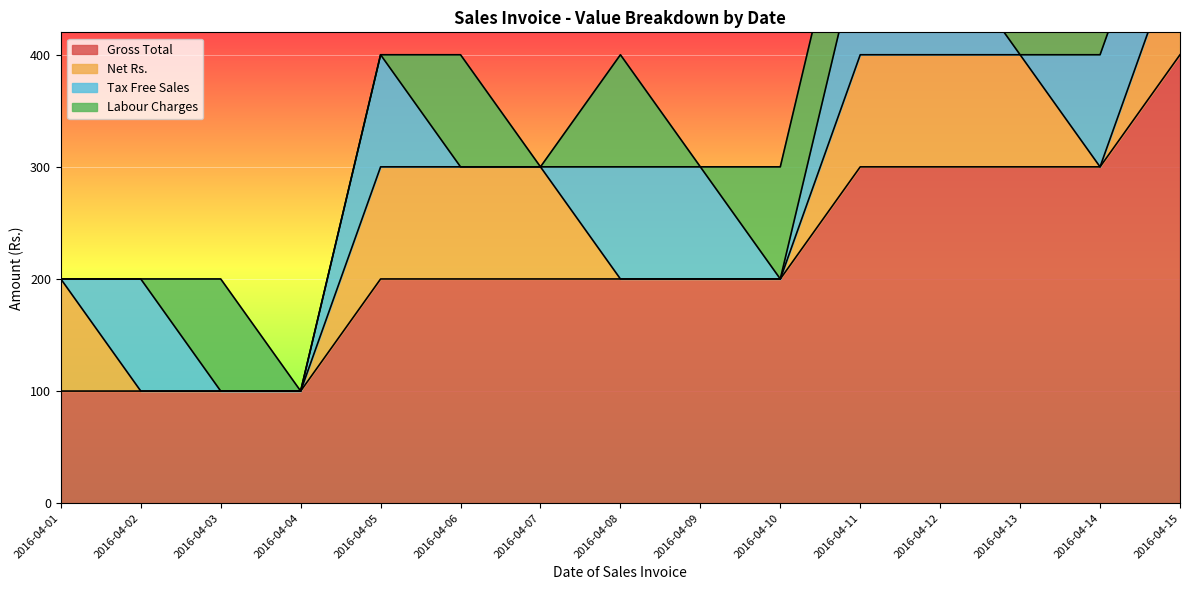

The value of Labour Charges at 2016-04-12 is -47. True or false?

False